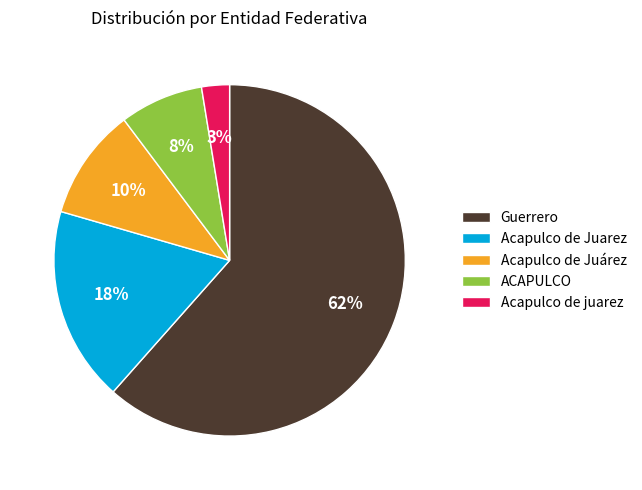

Count the number of slices in the pie.

5